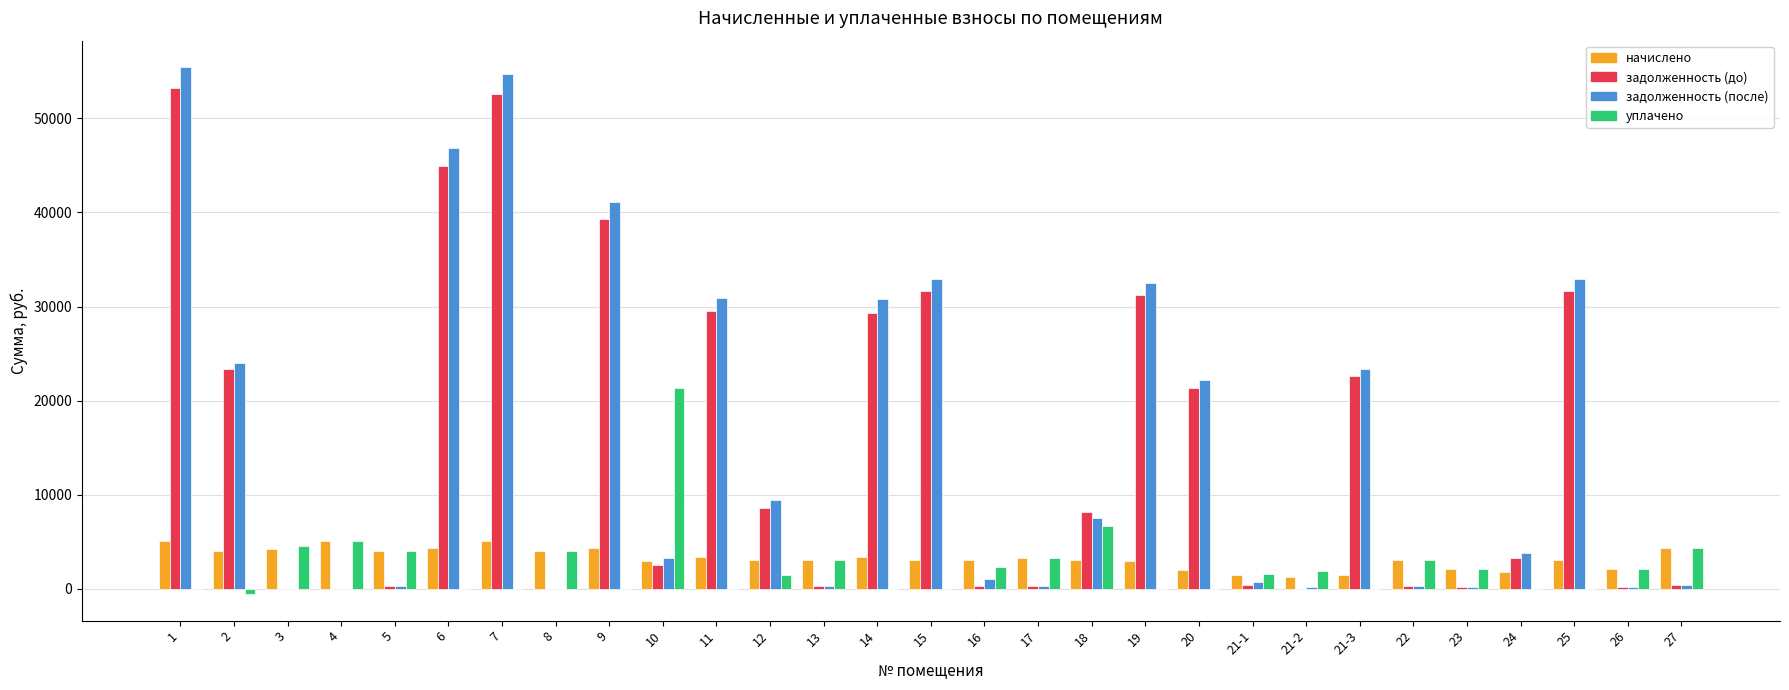

The value of задолженность (после) at 18 is 7505.6. True or false?

True